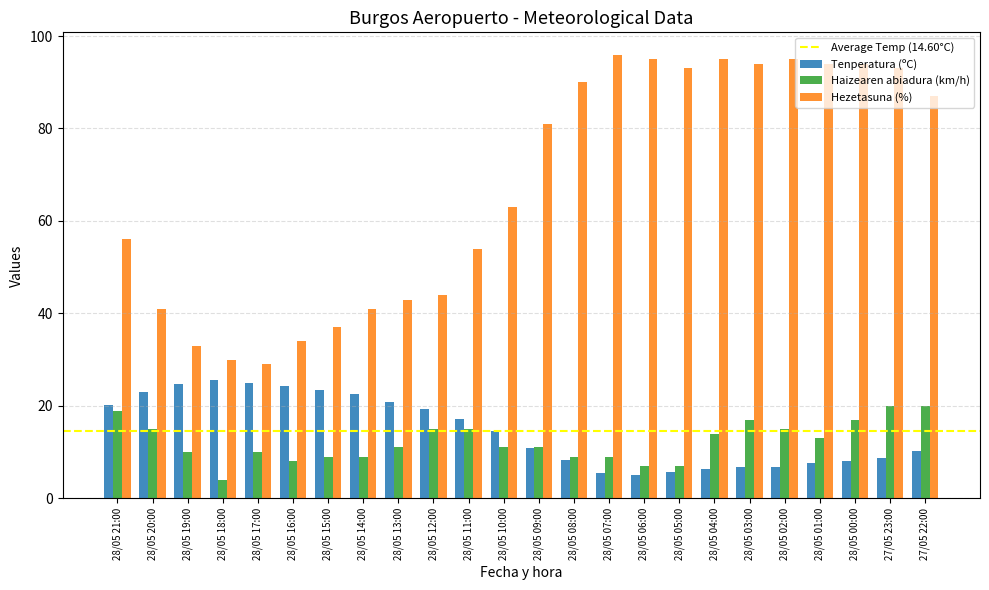

Which series has the largest total across all categories?

Hezetasuna (%)